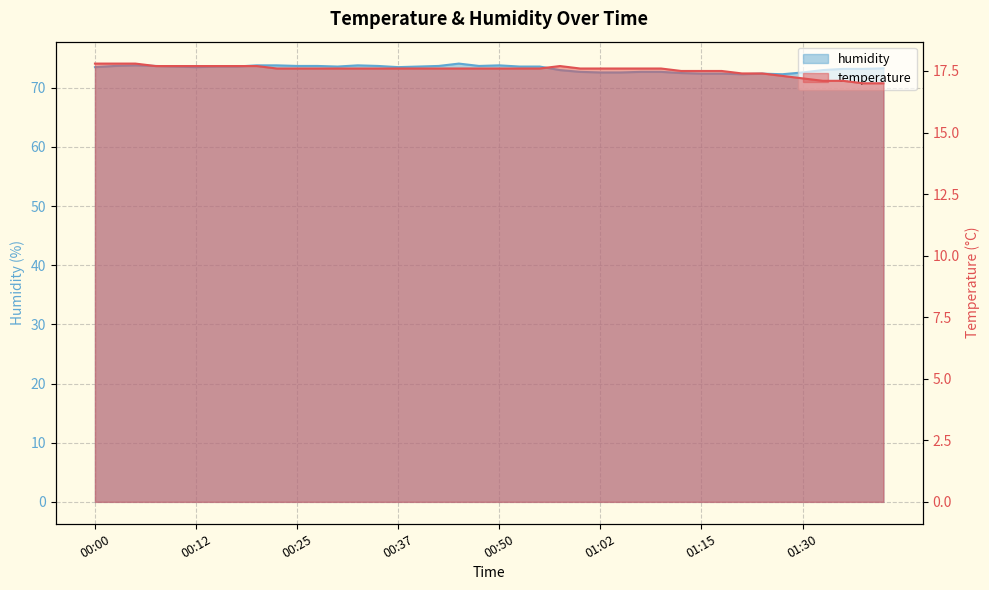

At which category does humidity reach its first local valley?

00:12